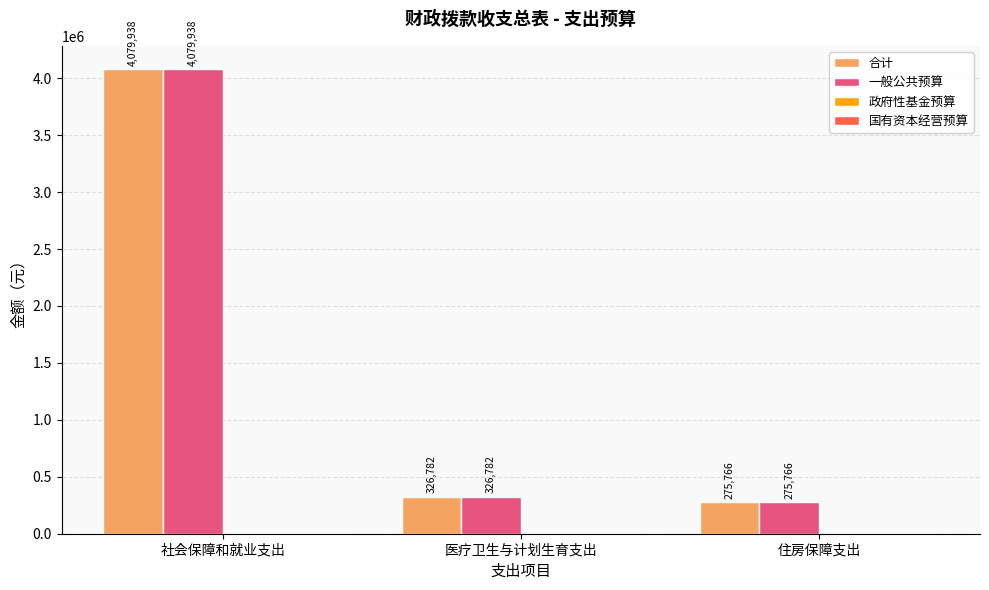

At how many categories does at least one series exceed 809852?

1